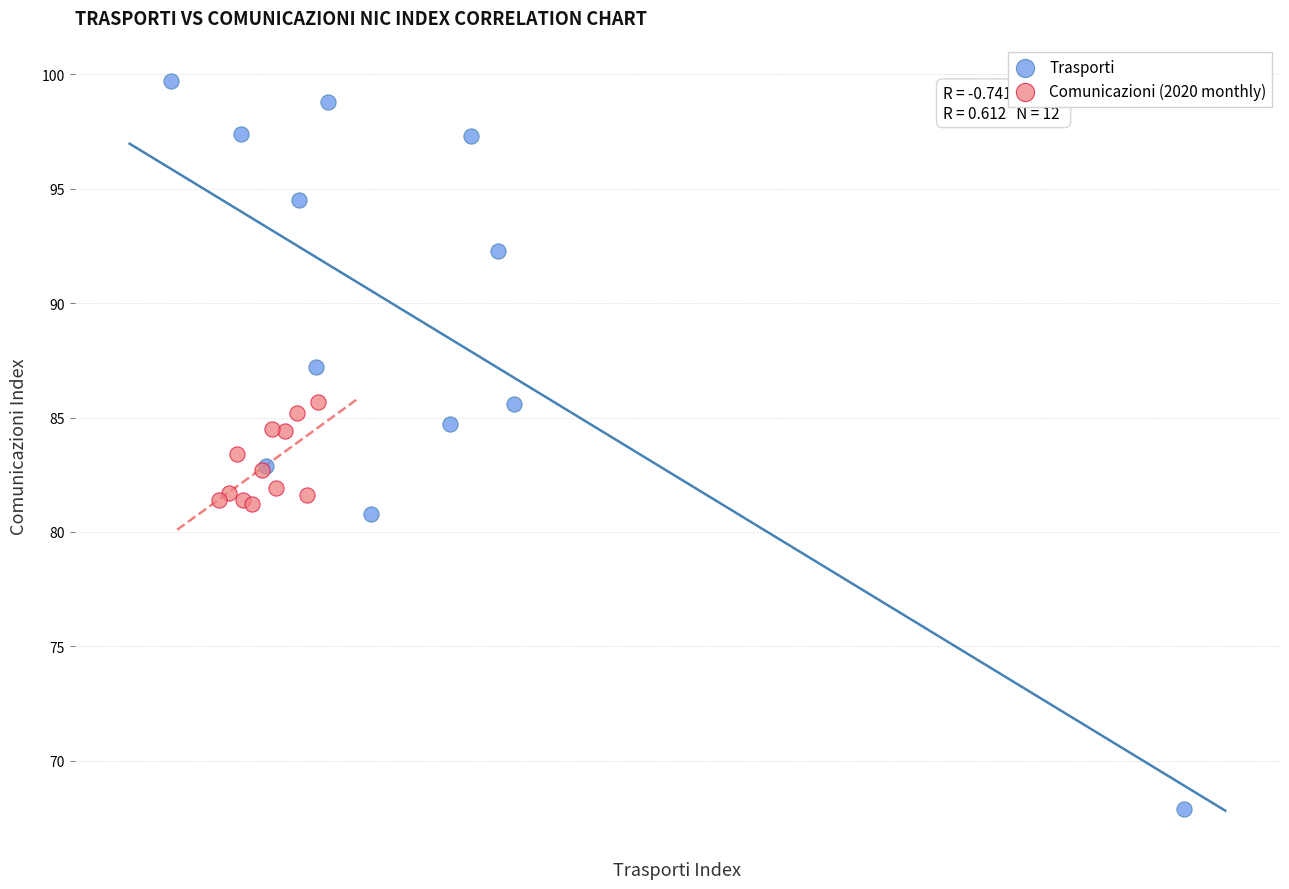

Which series contains the highest Y value?

Trasporti